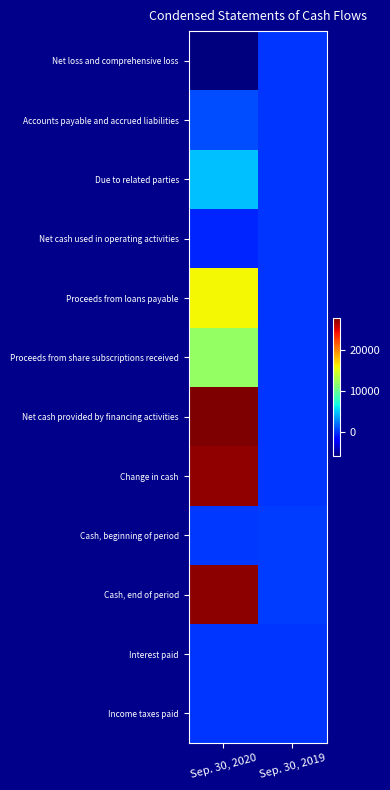

Between Sep. 30, 2020 and Sep. 30, 2019, which series saw the biggest shift?

Net cash provided by financing activities